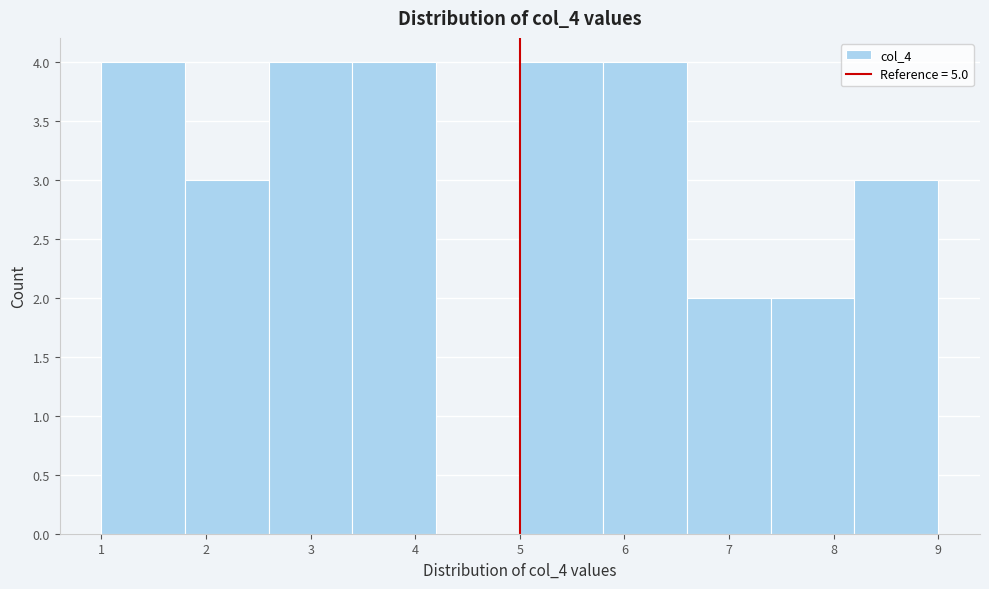

How tall is the bar that spans 8.2 to 9.0 on the x-axis? The values are not printed on the chart, so give them approximately, as read against the axis.

3